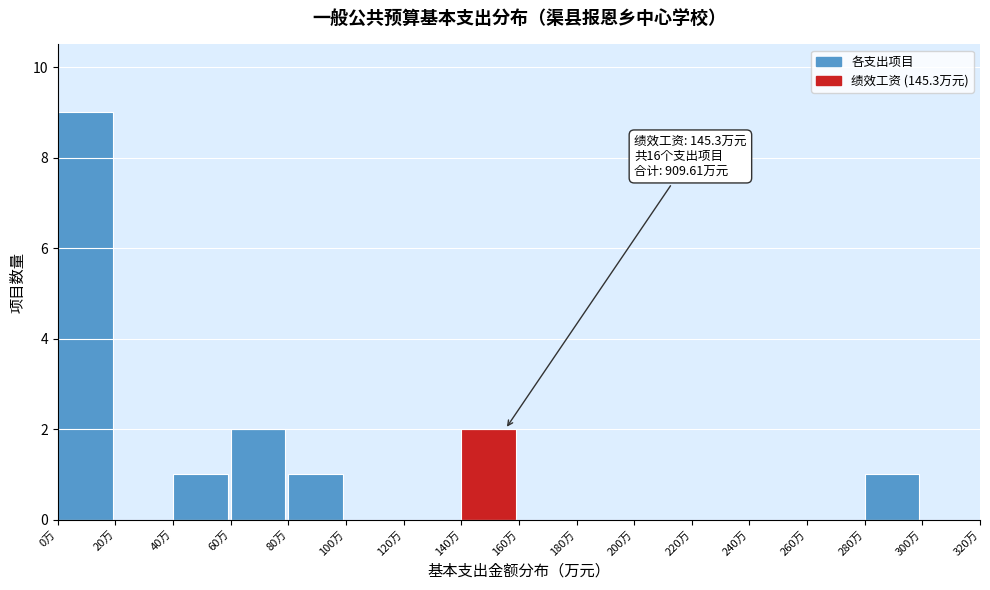

Over which range of the x-axis is the bar tallest?

0 to 20